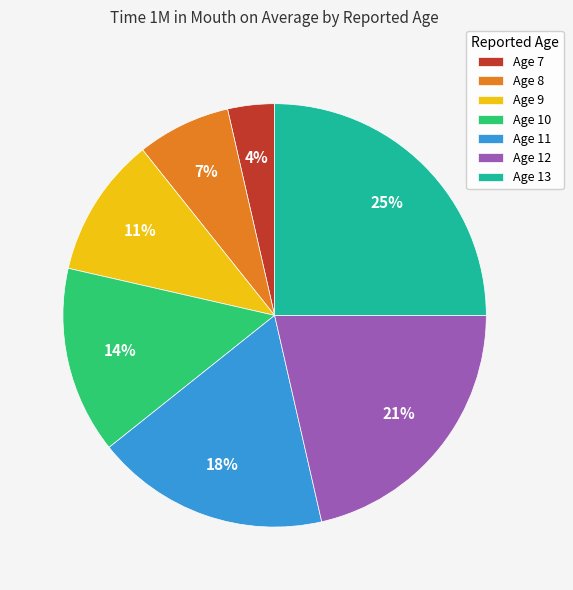

Is there a majority slice in this chart?

No